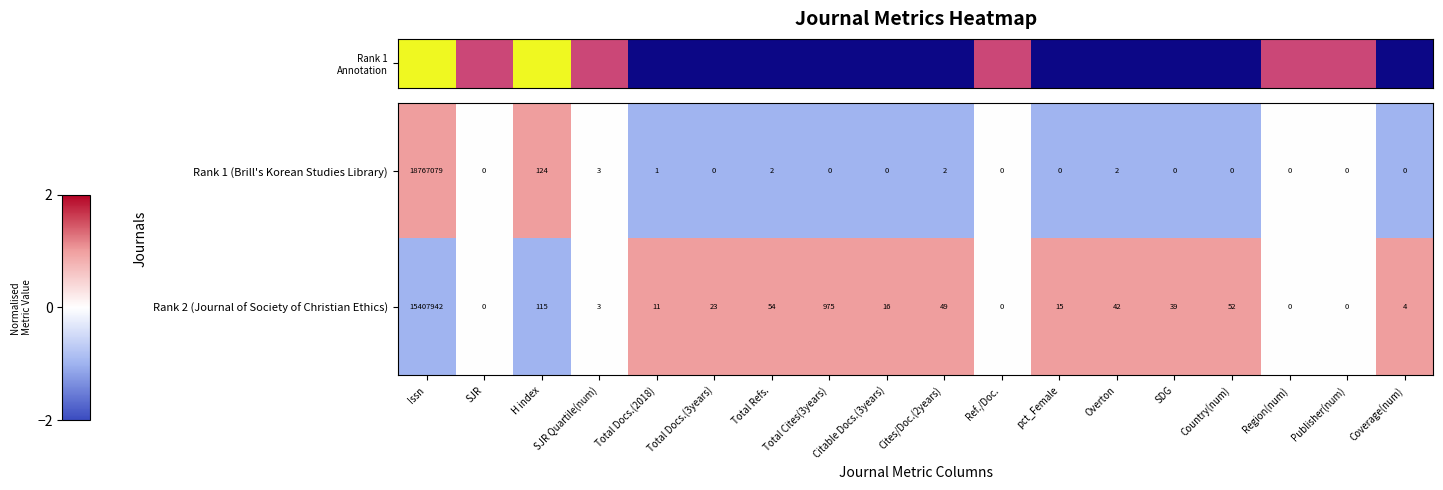

What is the sum of all Rank 2 (Journal of Society of Christian Ethics) values?

15409340